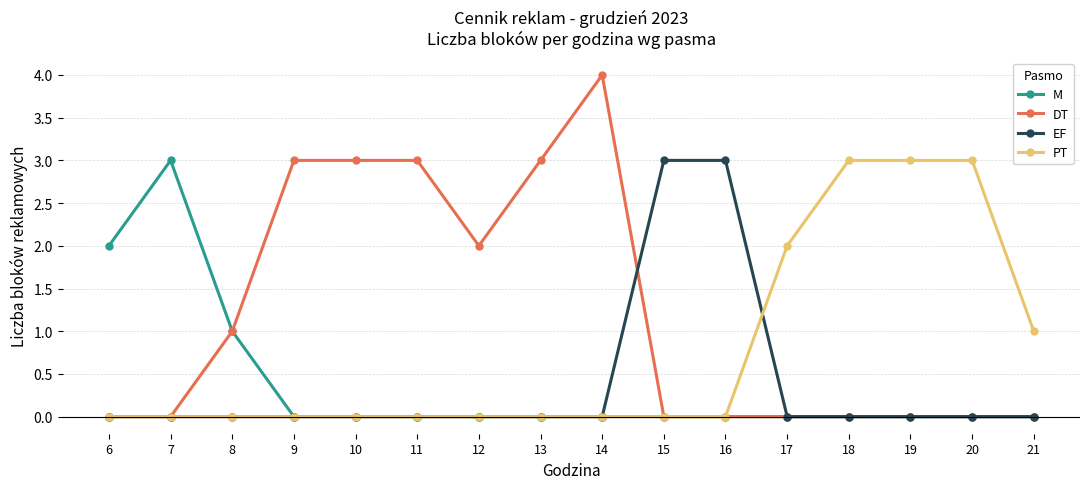

What is the maximum value shown in the chart?

4